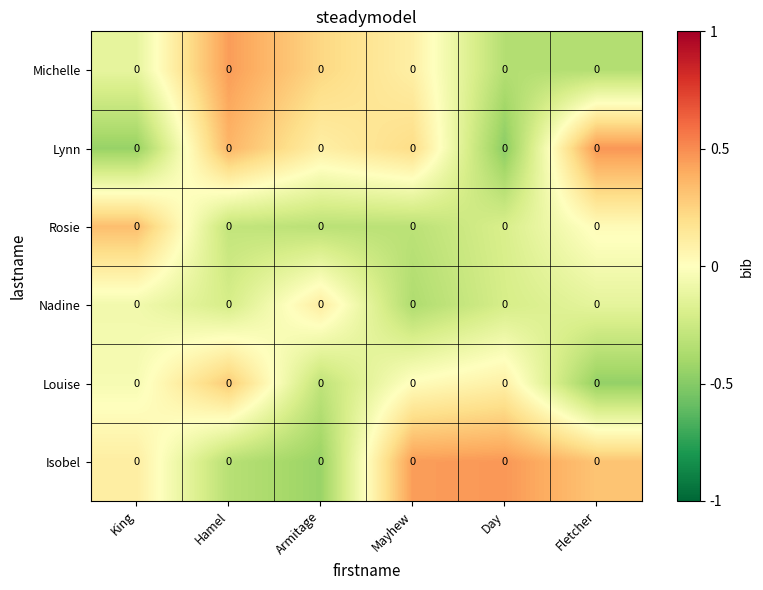

True or false: Isobel has a value of 0.3 at Fletcher.

True